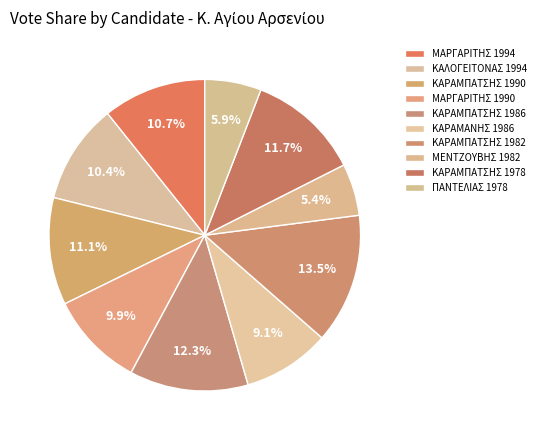

Count the number of slices in the pie.

10